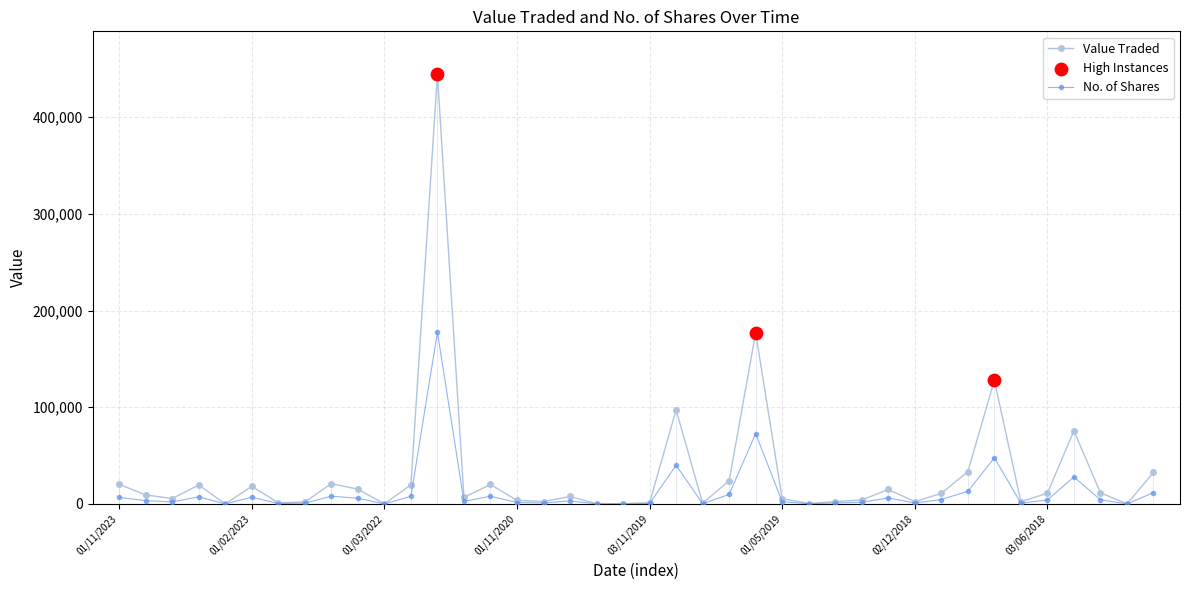

Which series has the widest spread of values?

Value Traded